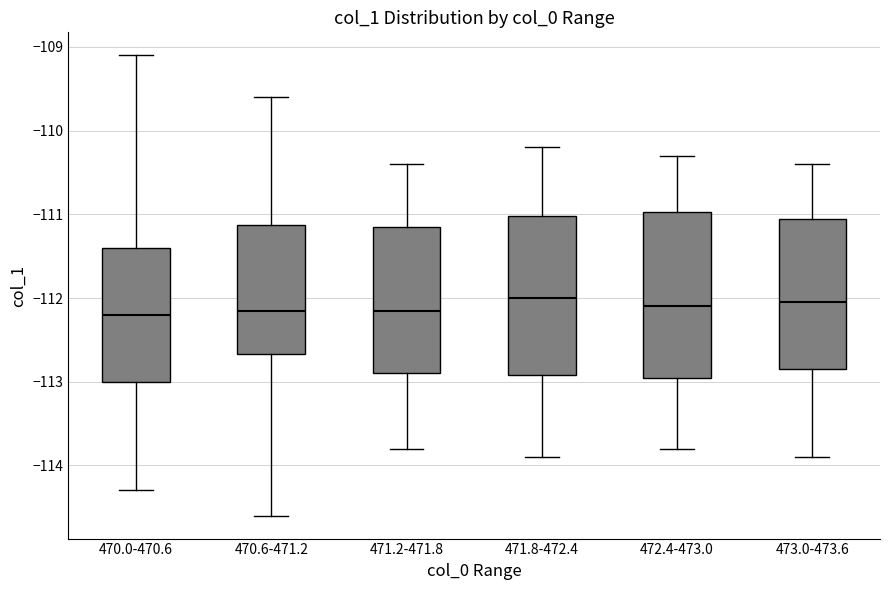

Reading left to right, transcribe this box plot: for each box, give where its median line is, the range the box spans, and where its two whiskers end, as read against the y-axis. The values are not printed on the chart, so give them approximately, as read against the axis.

470.0-470.6: median -112.2, box -113.0 to -111.4, whiskers -114.3 to -109.1
470.6-471.2: median -112.1, box -112.7 to -111.1, whiskers -114.6 to -109.6
471.2-471.8: median -112.1, box -112.9 to -111.1, whiskers -113.8 to -110.4
471.8-472.4: median -112.0, box -112.9 to -111.0, whiskers -113.9 to -110.2
472.4-473.0: median -112.1, box -112.9 to -111.0, whiskers -113.8 to -110.3
473.0-473.6: median -112.0, box -112.8 to -111.0, whiskers -113.9 to -110.4